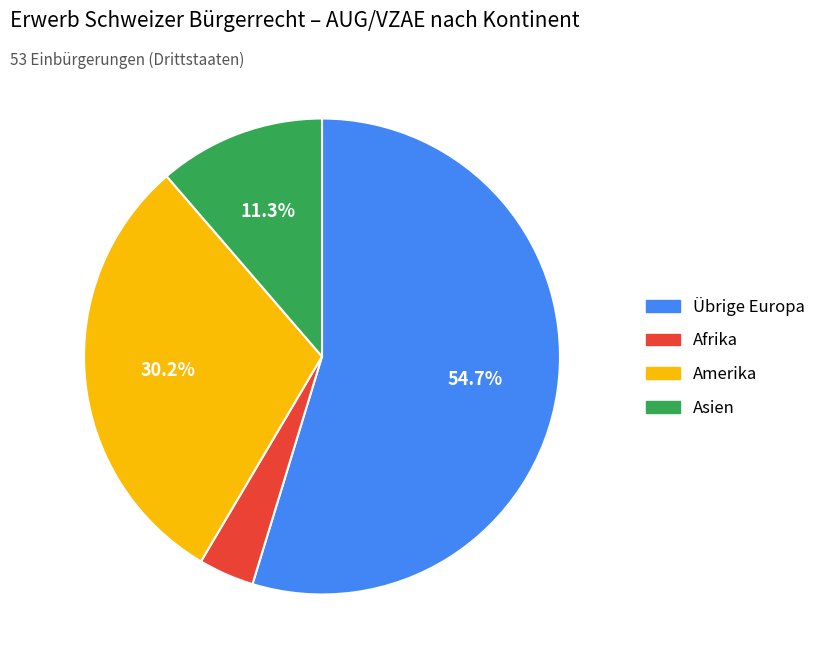

Does any single category account for the majority?

Yes